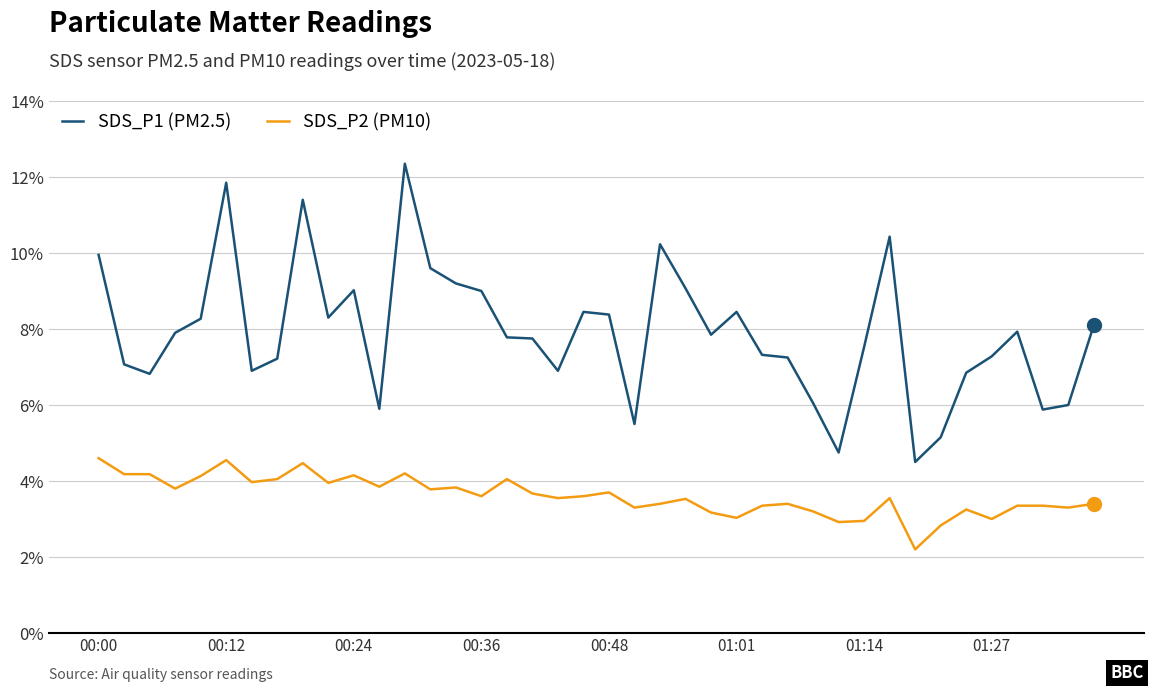

What is the minimum value for SDS_P1 (PM2.5)?

4.5